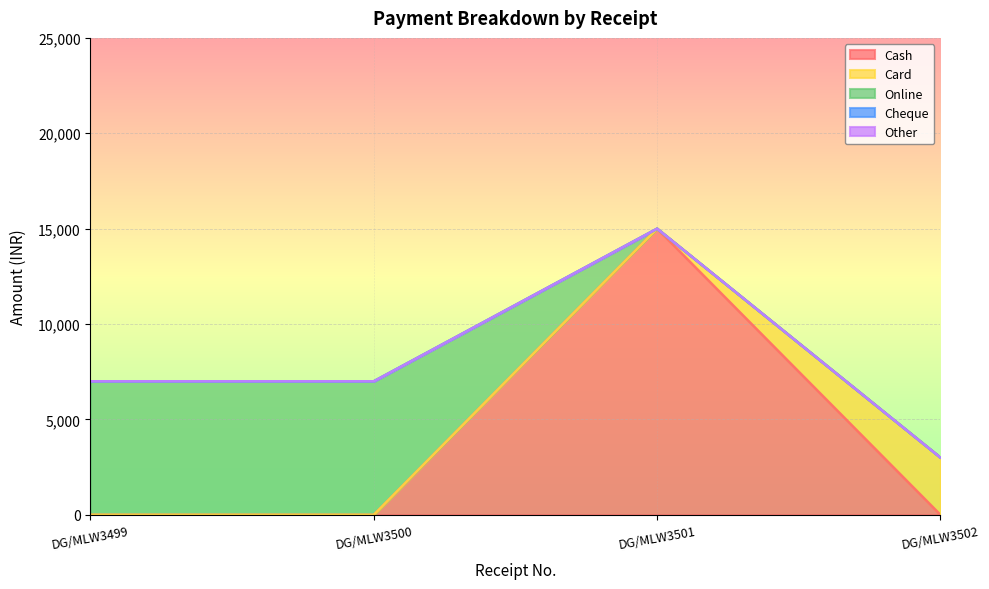

Reading right to left, transcribe all the data shown in this chart.

Cash: DG/MLW3502=0	DG/MLW3501=15000	DG/MLW3500=0	DG/MLW3499=0
Card: DG/MLW3502=3000	DG/MLW3501=0	DG/MLW3500=0	DG/MLW3499=0
Online: DG/MLW3502=0	DG/MLW3501=0	DG/MLW3500=7000	DG/MLW3499=7000
Cheque: DG/MLW3502=0	DG/MLW3501=0	DG/MLW3500=0	DG/MLW3499=0
Other: DG/MLW3502=0	DG/MLW3501=0	DG/MLW3500=0	DG/MLW3499=0